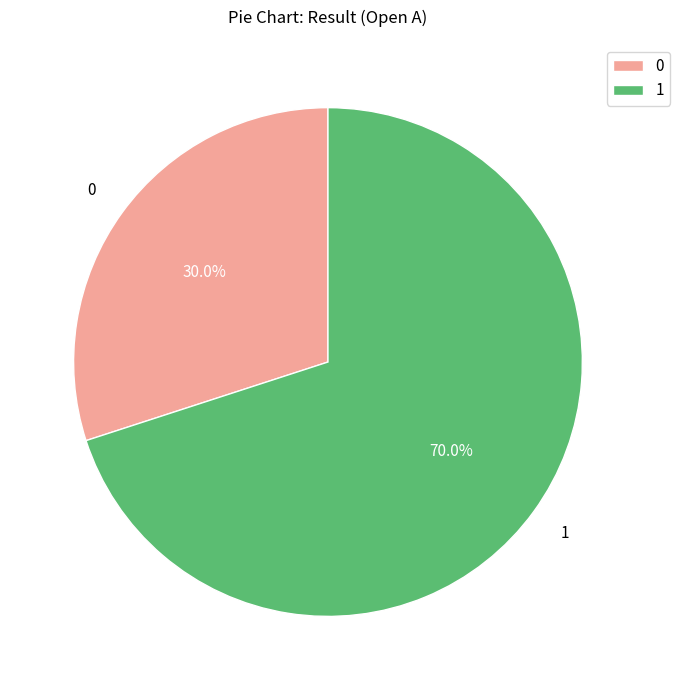

Is there a majority slice in this chart?

Yes